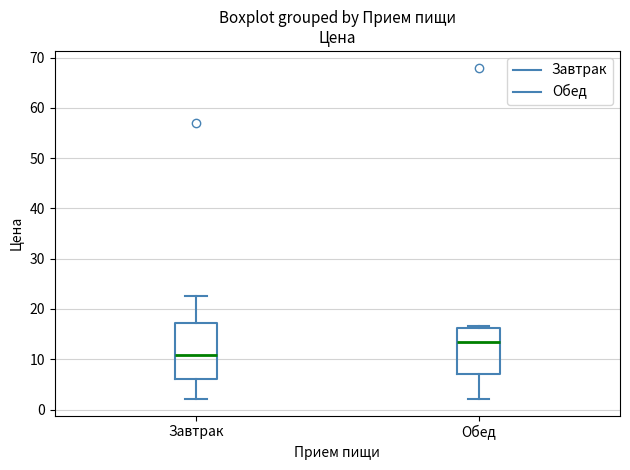

Where does the lower whisker of the box for Обед end on the y-axis? The values are not printed on the chart, so give them approximately, as read against the axis.

2